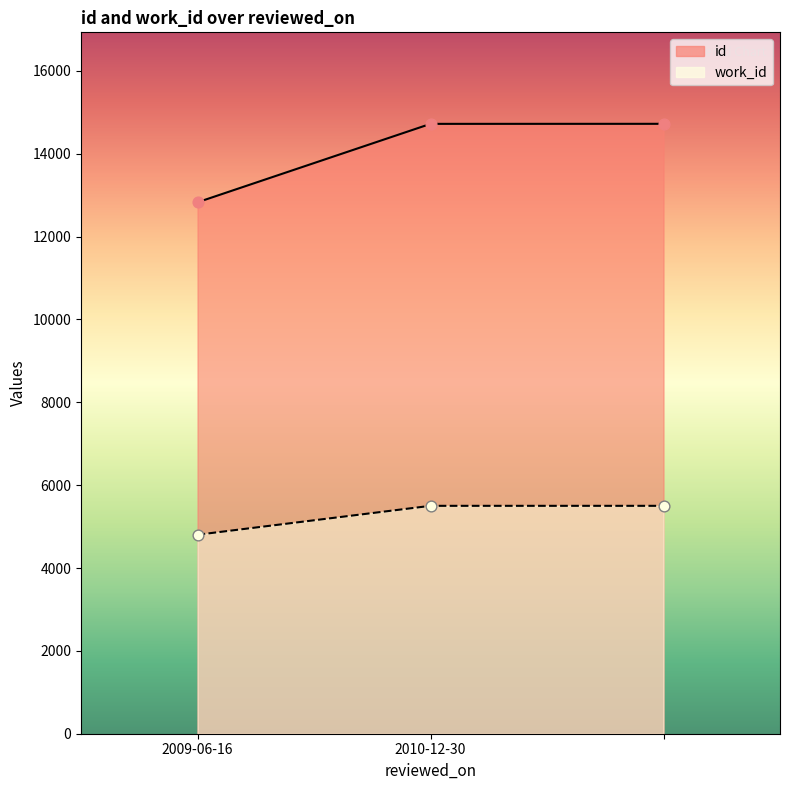

What is the total value across all series at ?

20223